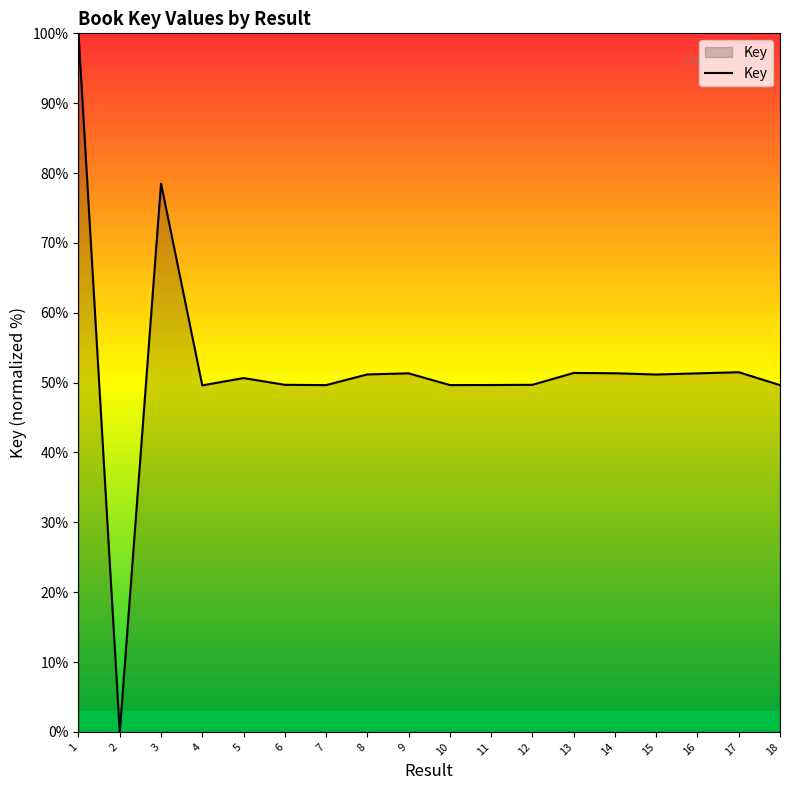

Approximately how many times larger is the value at 14 compared to 18?

1.0